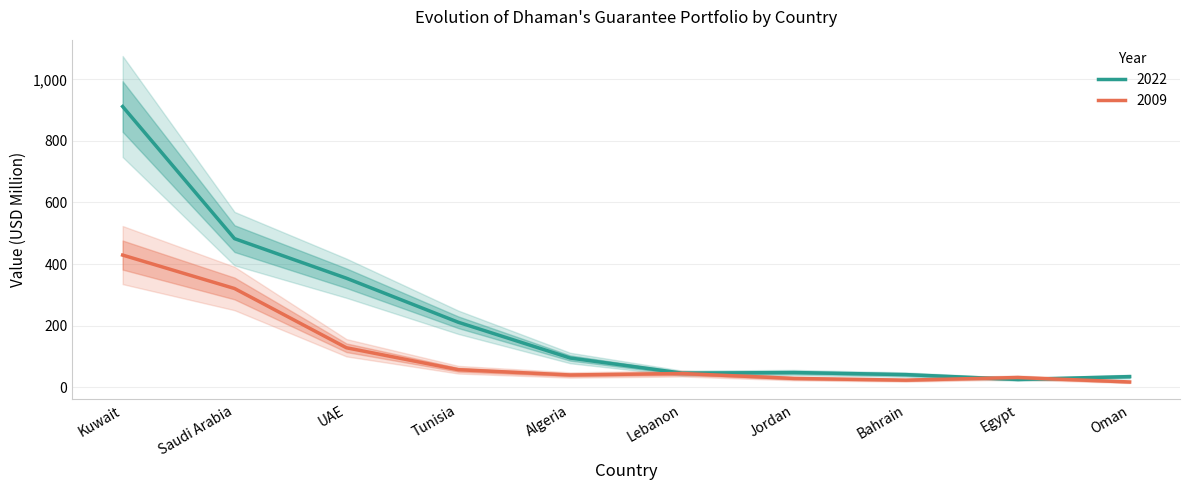

Rank the series by their average value, from lowest to highest.

2009, 2022